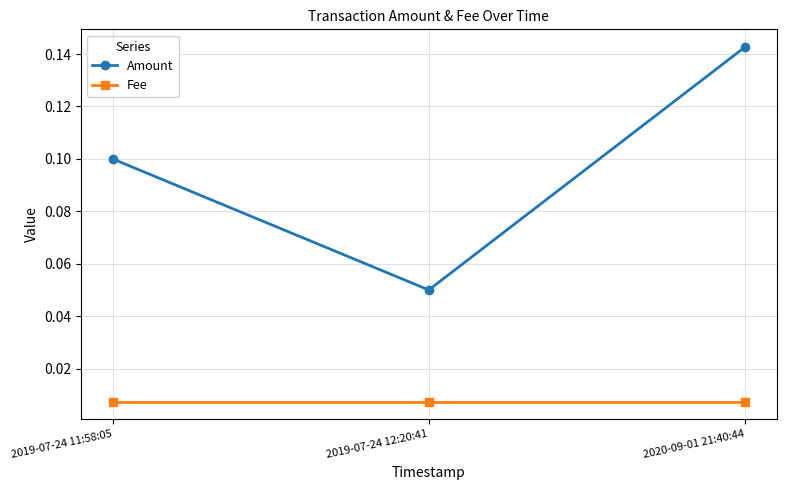

The Amount series shows 0.1 at 2019-07-24 11:58:05. True or false?

True